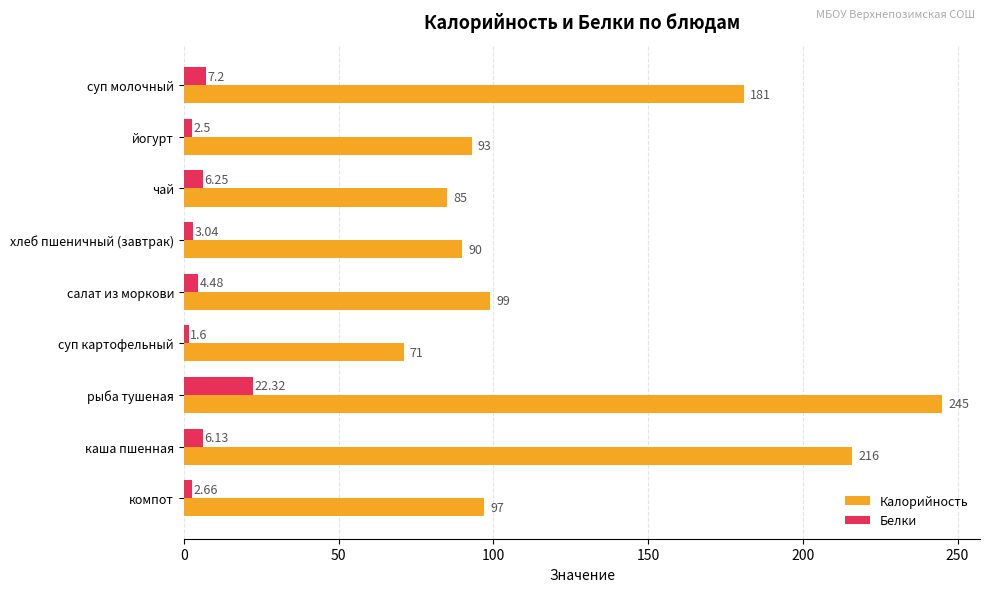

At which category does the chart reach its peak across all series?

рыба тушеная